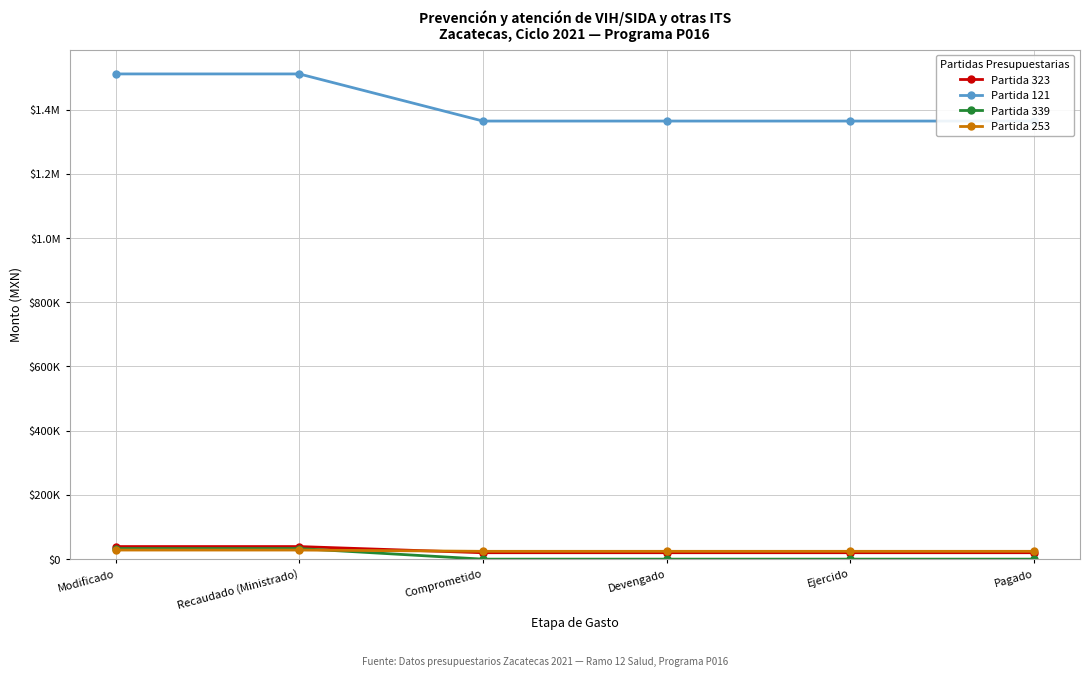

Rank the series at Pagado from lowest to highest value.

Partida 339, Partida 323, Partida 253, Partida 121